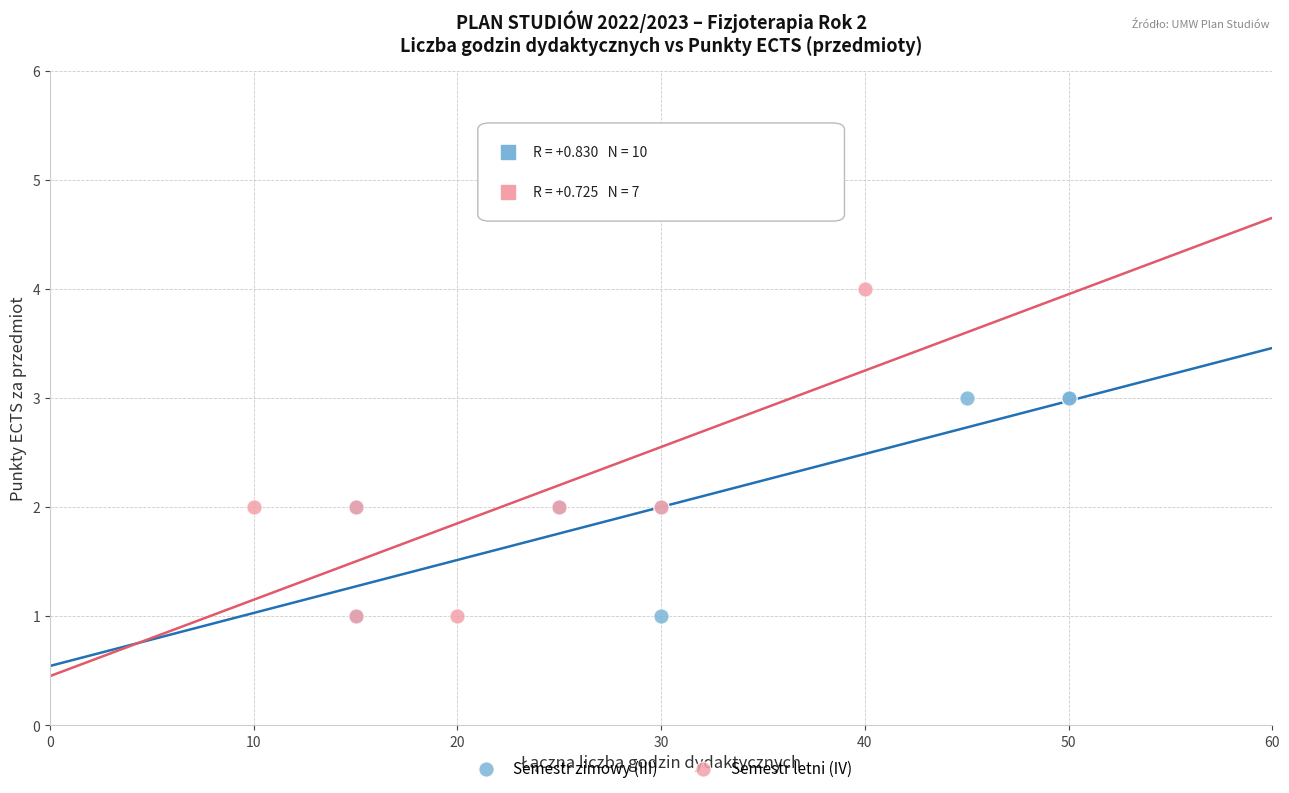

Which series contains the highest Y value?

Semestr letni (IV)